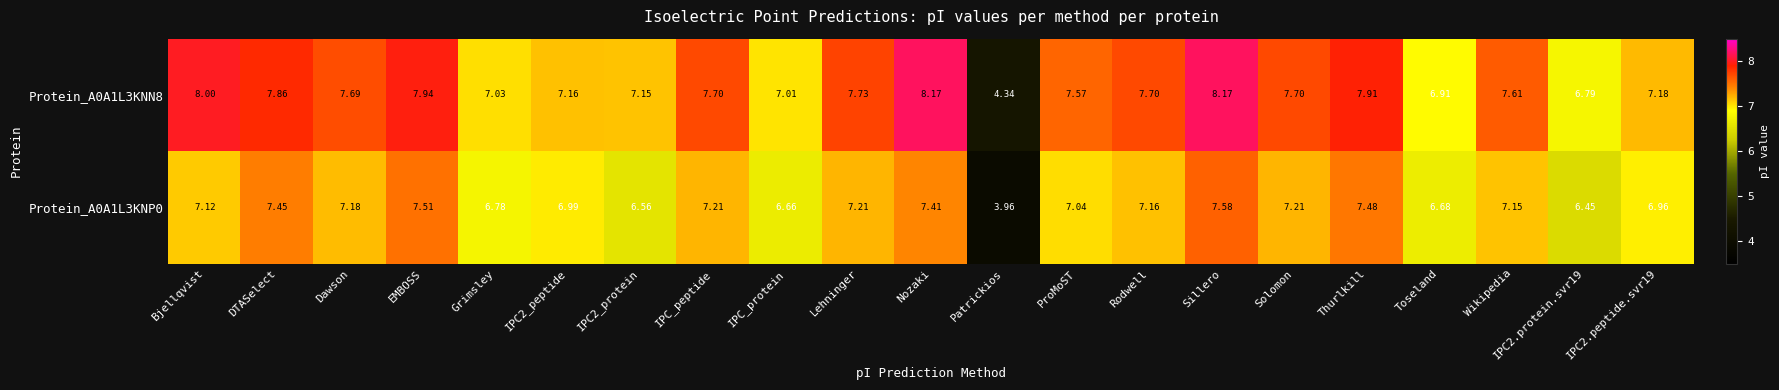

Is the value of Protein_A0A1L3KNN8 at Thurlkill greater than the value of Protein_A0A1L3KNP0 at Dawson?

Yes